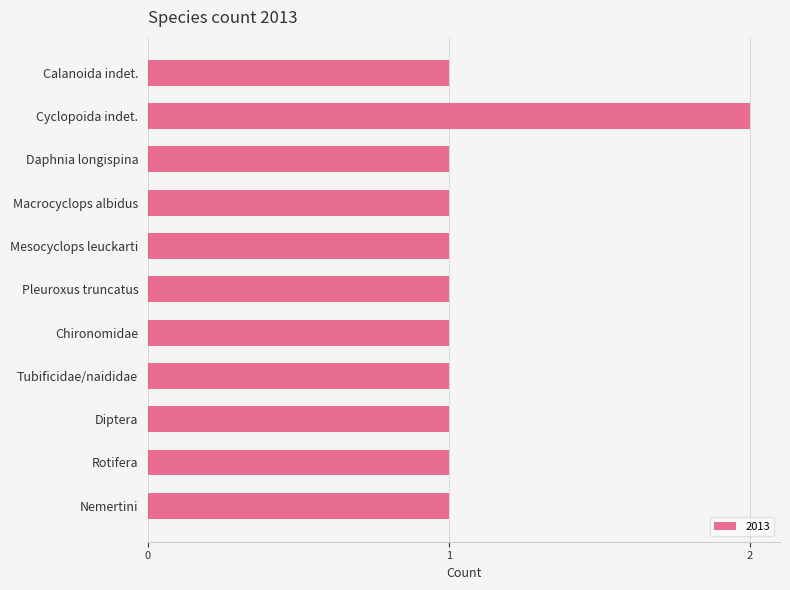

How many bars are there in total?

11